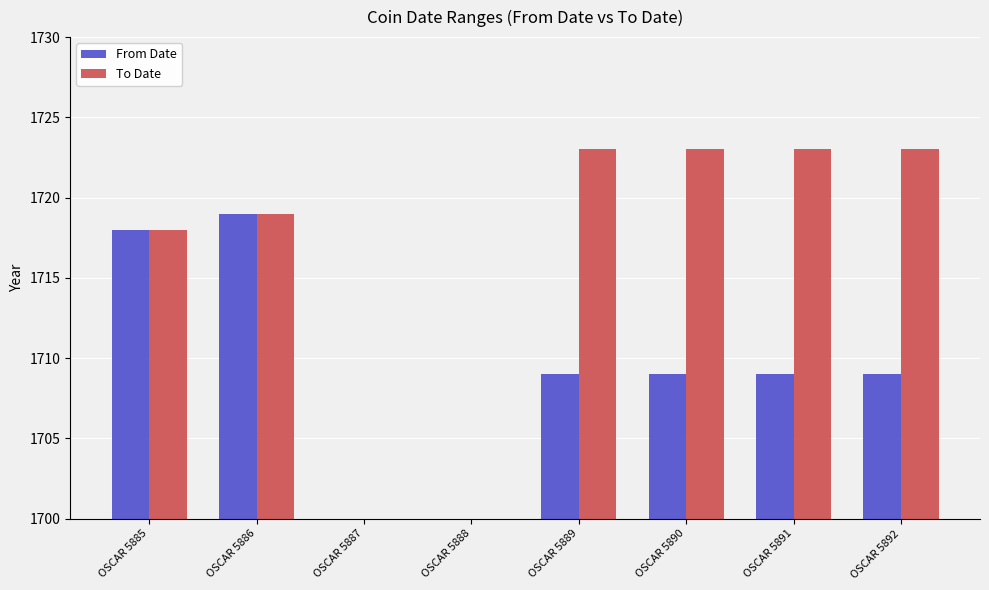

True or false: To Date has a value of 827 at OSCAR 5892.

False